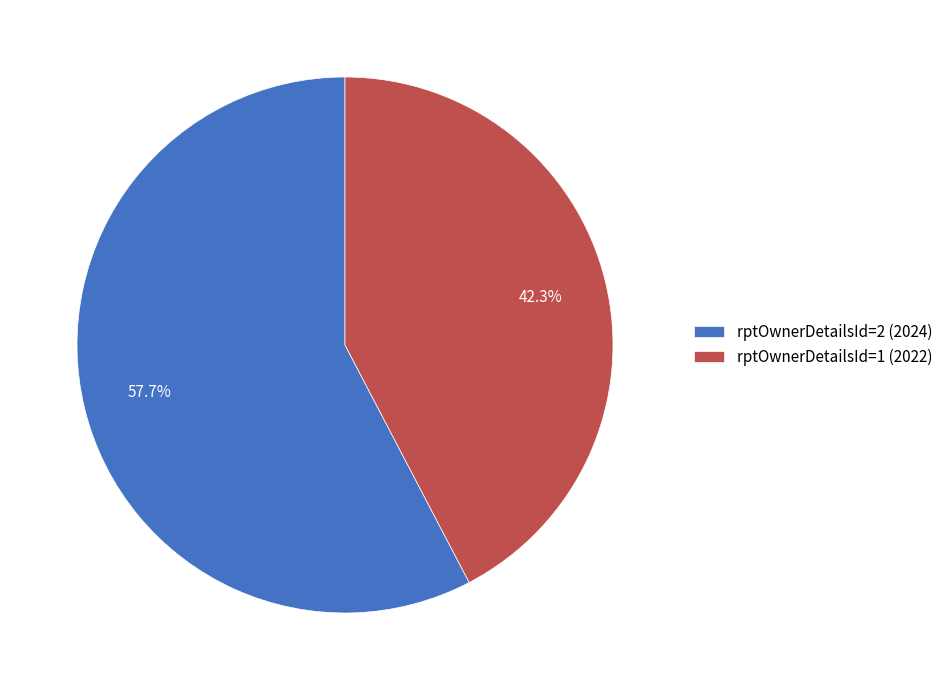

How many segments does this pie chart have?

2